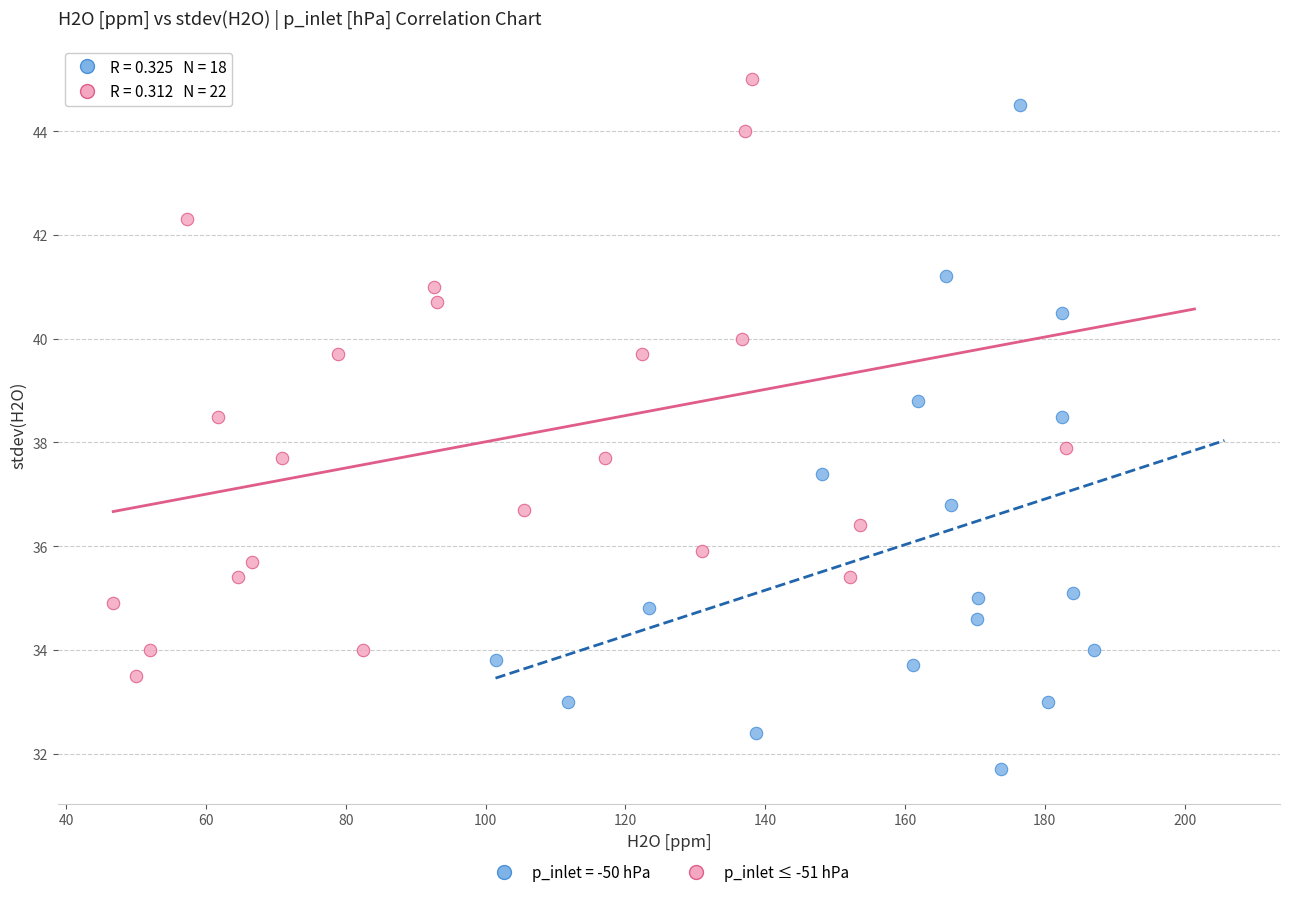

Which series contains the lowest Y value?

p_inlet = -50 hPa